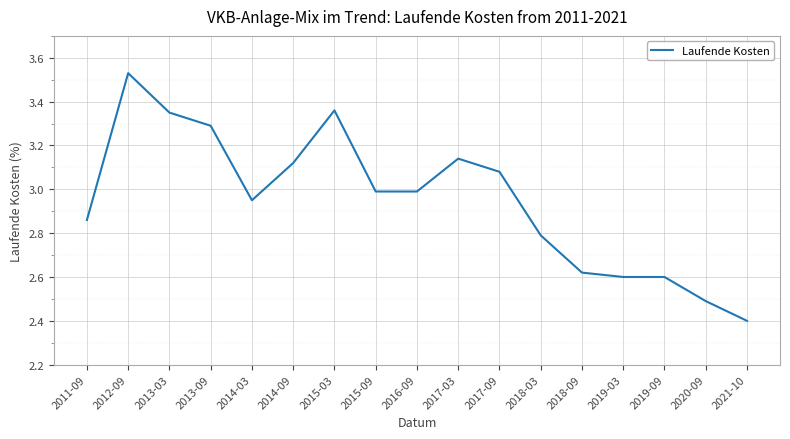

What is the ratio of the value at 2012-09 to the value at 2021-10?

1.5